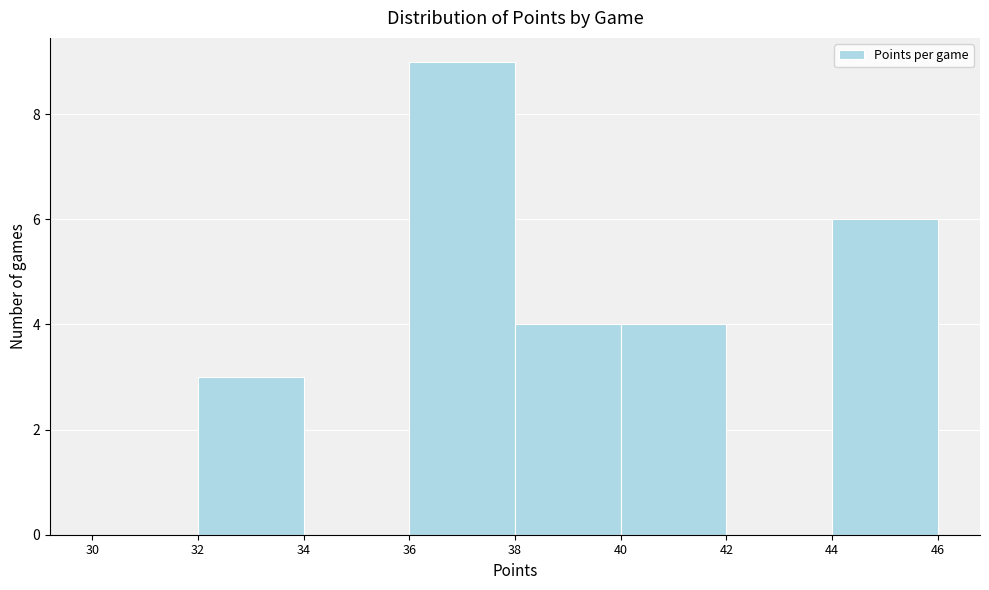

Over which range of the x-axis is the bar tallest?

36 to 38